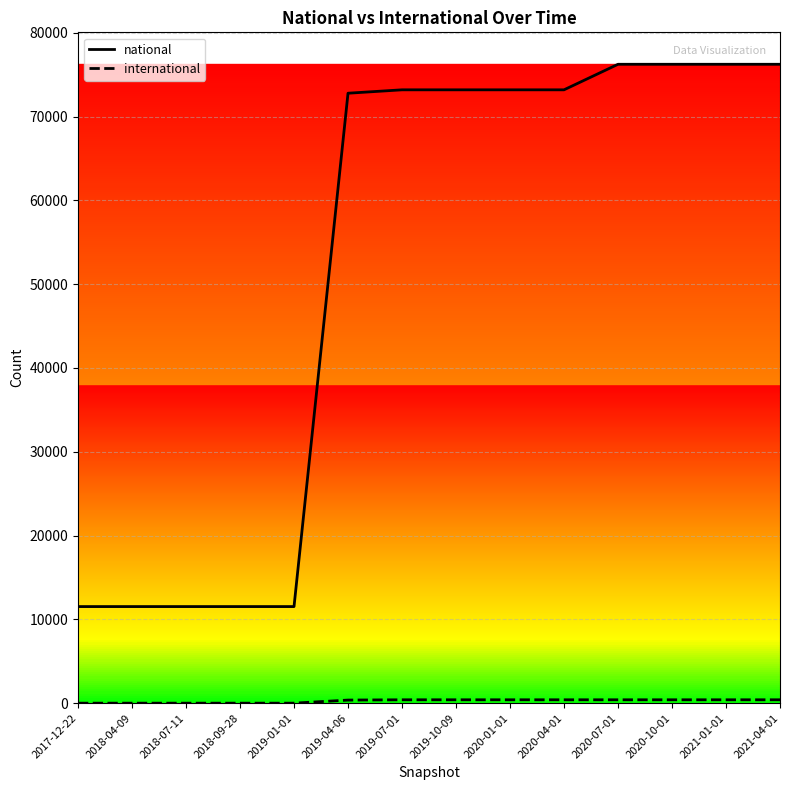

Which series has the widest spread of values?

national